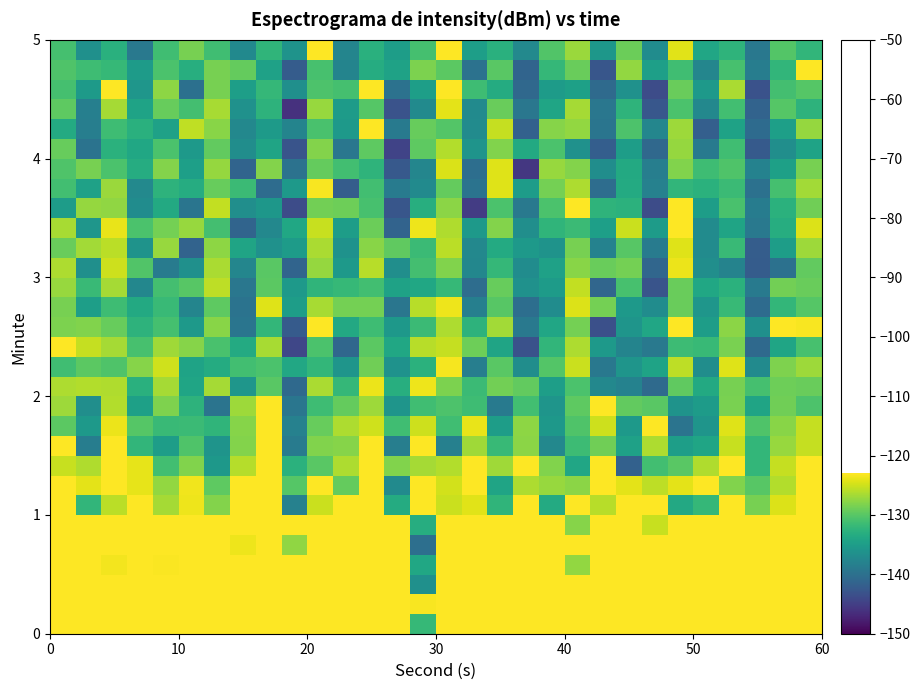

Count the number of categories in the chart.

30